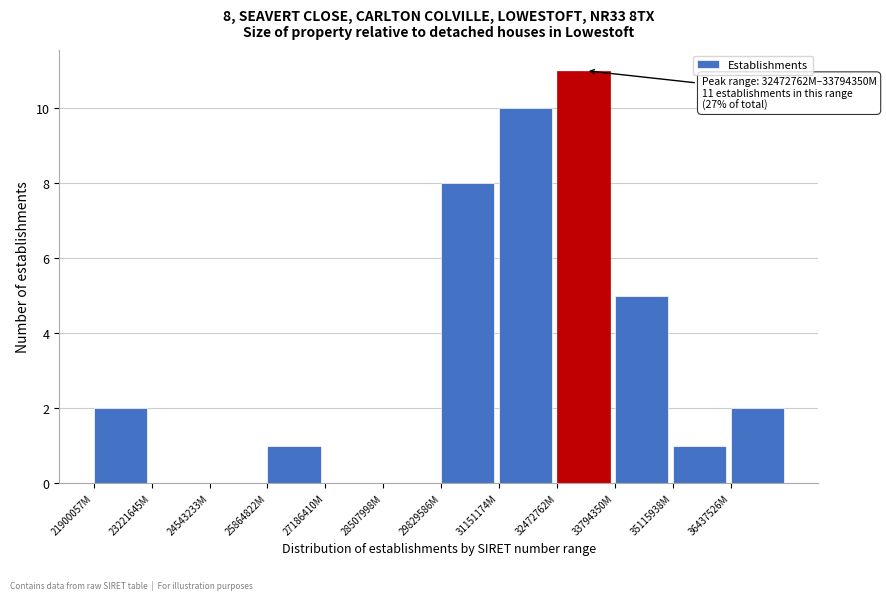

Reading left to right, extract all data points from this chart.

21900057M=2	23221645M=0	24543233M=0	25864822M=1	27186410M=0	28507998M=0	29829586M=8	31151174M=10	32472762M=11	33794350M=5	35115938M=1	36437526M=2